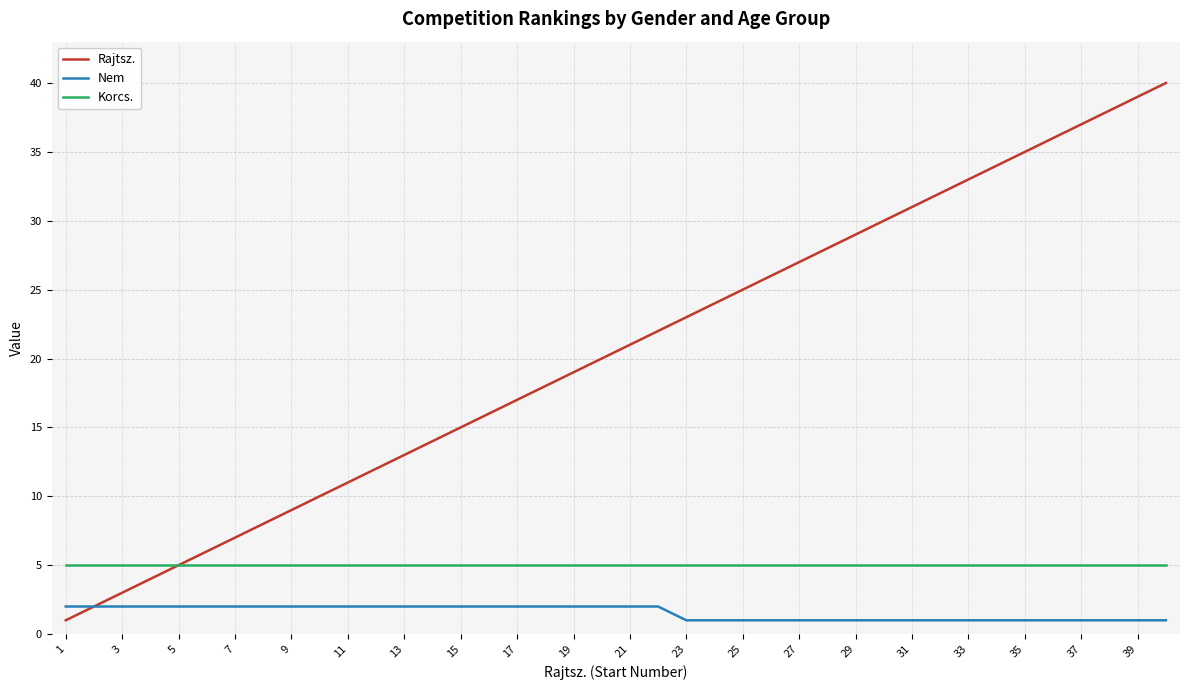

Which series has the largest total across all categories?

Rajtsz.